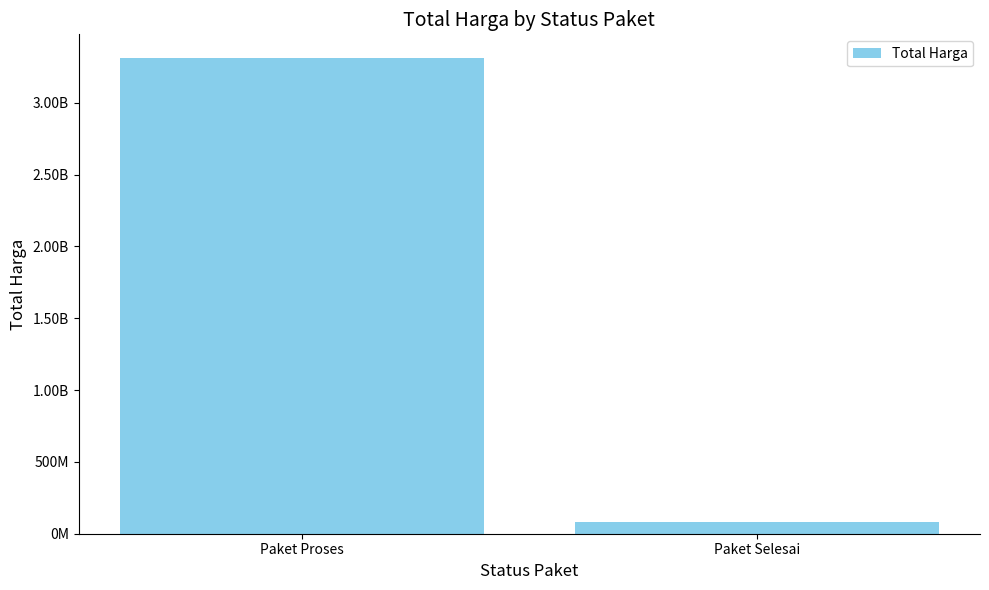

Are the bars horizontal?

No